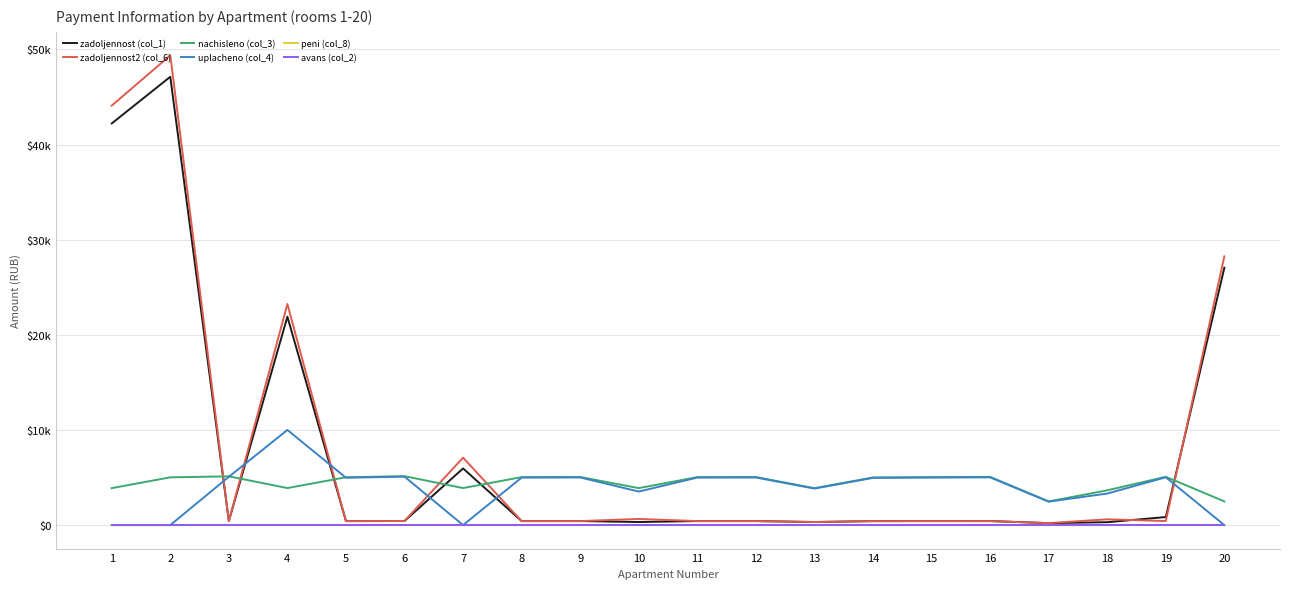

Reading right to left, list all the values displayed in this chart.

zadoljennost (col_1): 27052.5	846.1	304.5	207.4	422.4	420.3	417.5	323.1	421.0	420.3	323.8	421.3	420.3	5956.0	428.6	418.9	21908.7	427.2	47119.0	42214.9
zadoljennost2 (col_6): 28251.9	423.1	609.1	207.4	422.4	420.3	417.5	323.1	421.0	421.4	648.3	421.3	420.3	7089.4	429.6	418.9	23237.3	427.2	49373.3	44087.1
nachisleno (col_3): 2488.7	5076.6	3654.5	2488.7	5068.3	5043.5	5010.4	3877.7	5051.8	5043.5	3886.0	5055.8	5043.5	3891.7	5142.7	5026.9	3894.2	5126.2	5018.6	3886.0
uplacheno (col_4): 0.0	5026.2	3313.7	2464.0	5017.9	4993.5	4960.7	3839.2	5001.7	4993.5	3525.9	5005.7	4993.5	0.0	5091.7	4977.1	10000.0	5075.3	0.0	0.0
peni (col_8): 0.0	1.6	0.0	0.0	0.0	0.0	0.0	0.0	0.0	0.0	0.0	0.0	0.0	0.0	0.0	0.0	0.0	0.0	0.0	0.0
avans (col_2): 0.0	0.0	0.0	0.0	0.0	0.0	0.0	0.0	0.0	0.0	0.0	0.0	0.0	0.0	0.0	0.0	0.0	0.0	0.0	0.0